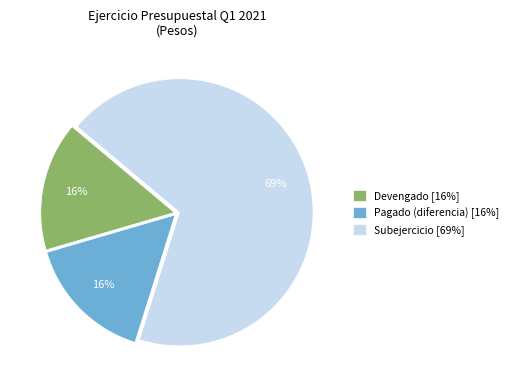

Which slice represents more than half of the pie?

Subejercicio [69%]